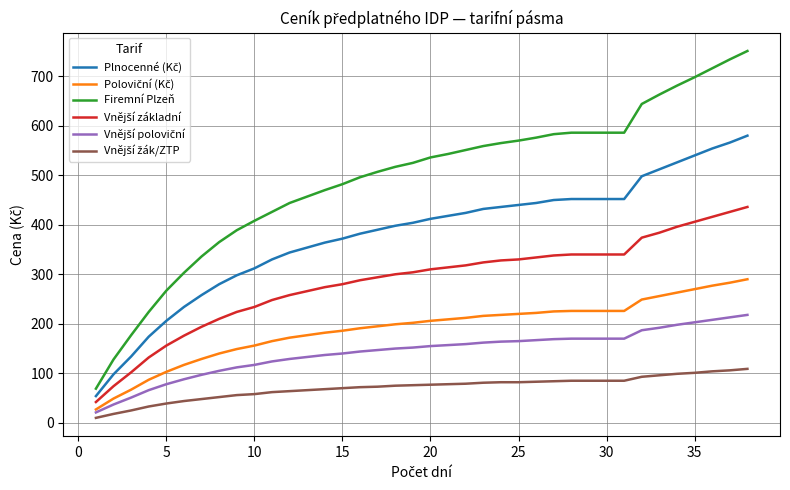

Which series has the widest spread of values?

Firemní Plzeň